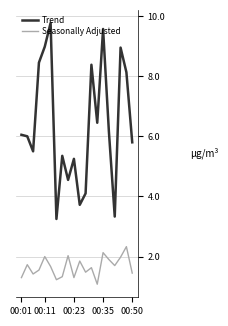

True or false: Trend and Seasonally Adjusted intersect in this chart.

False